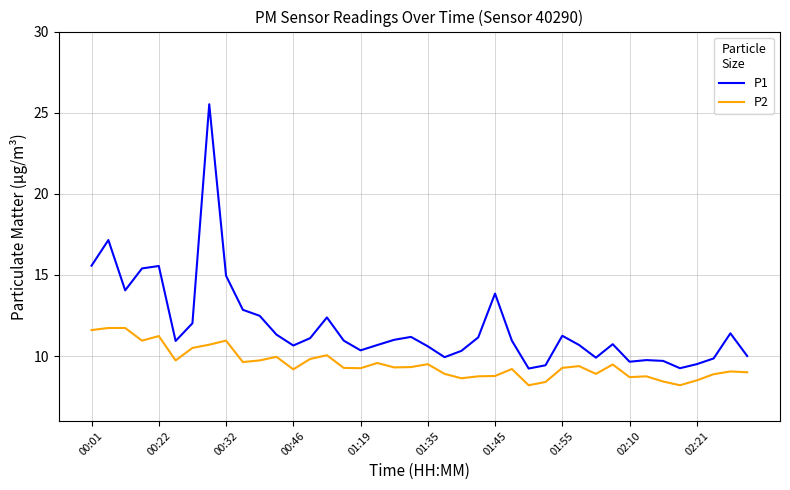

Which series has the largest range (max minus min)?

P1